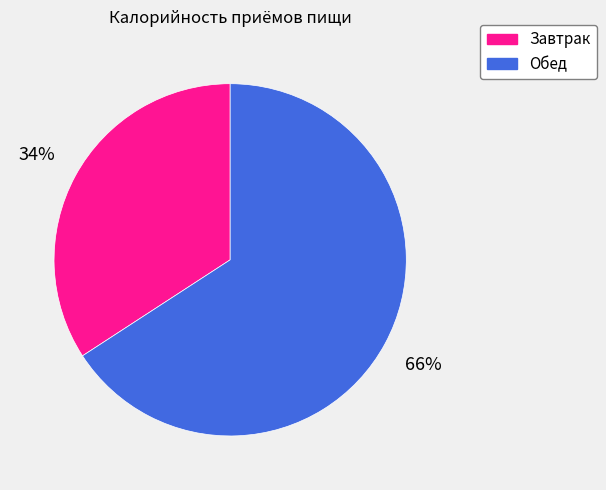

Does Обед represent more than half of the total?

Yes